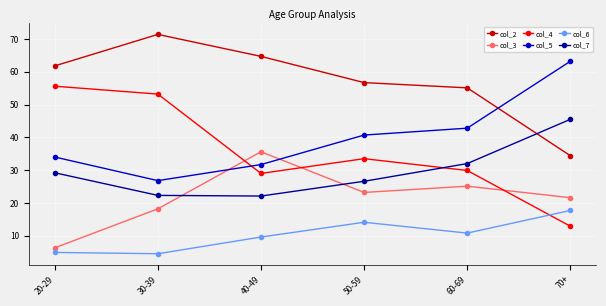

The value of col_4 at 60-69 is 29.9. True or false?

True